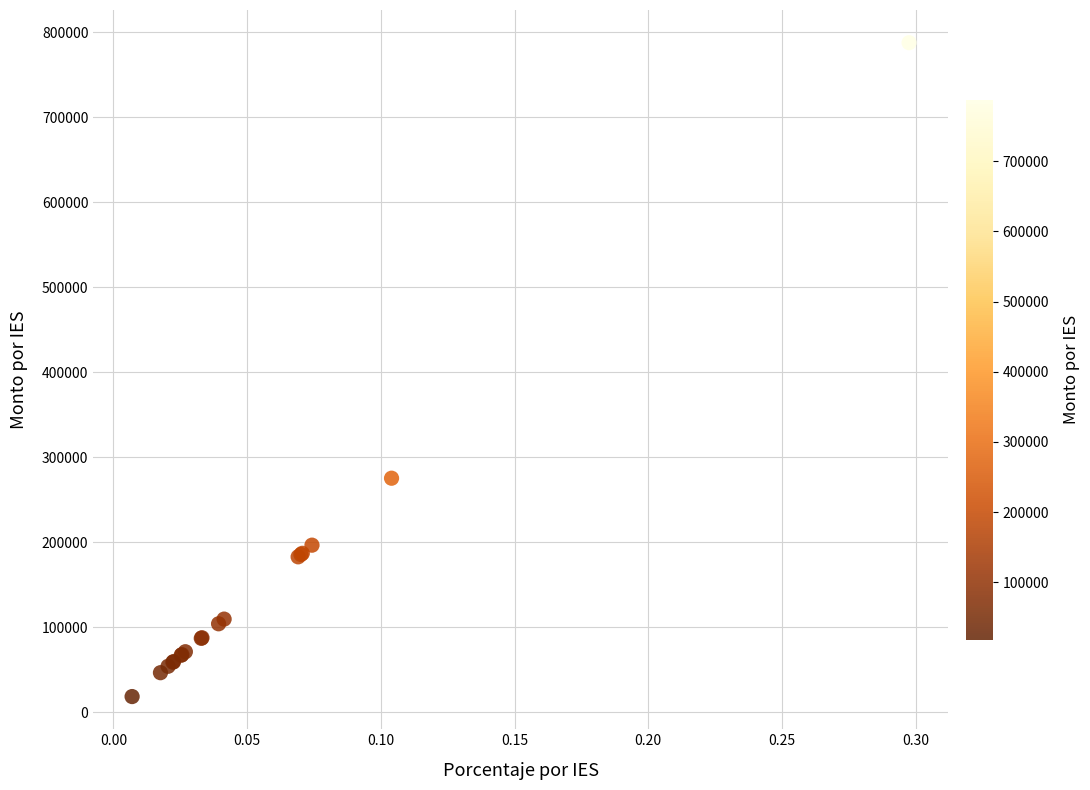

What Y value in the scatter plot is closest to 402993?

275281.9